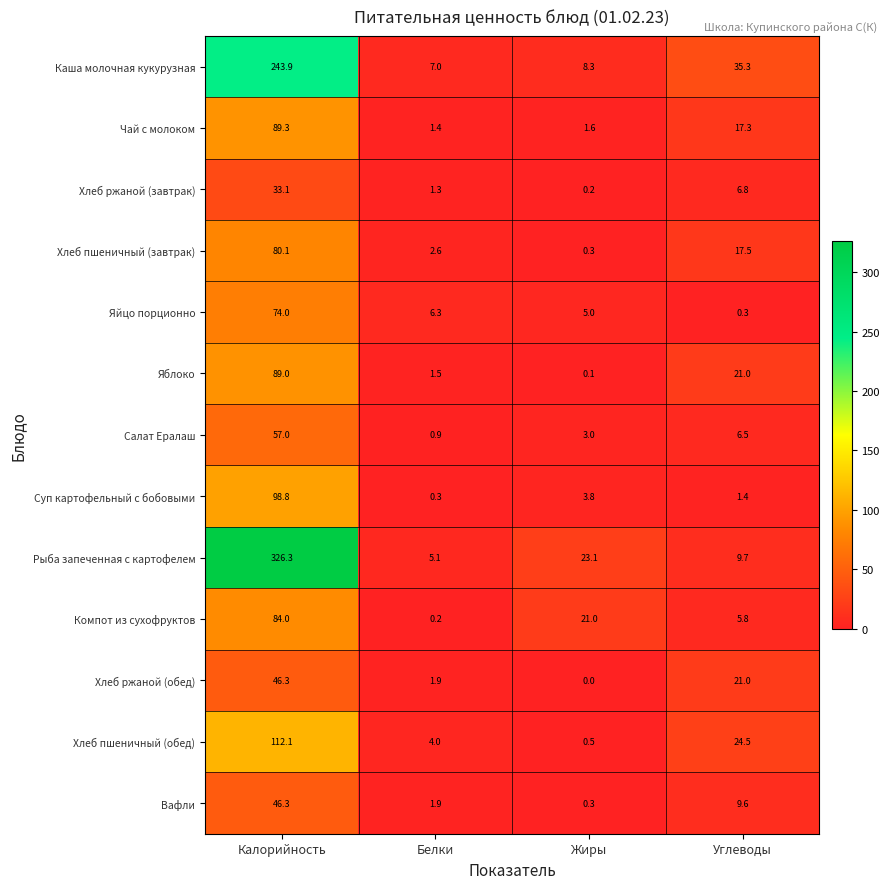

Where does the Компот из сухофруктов series first go above 21?

Калорийность